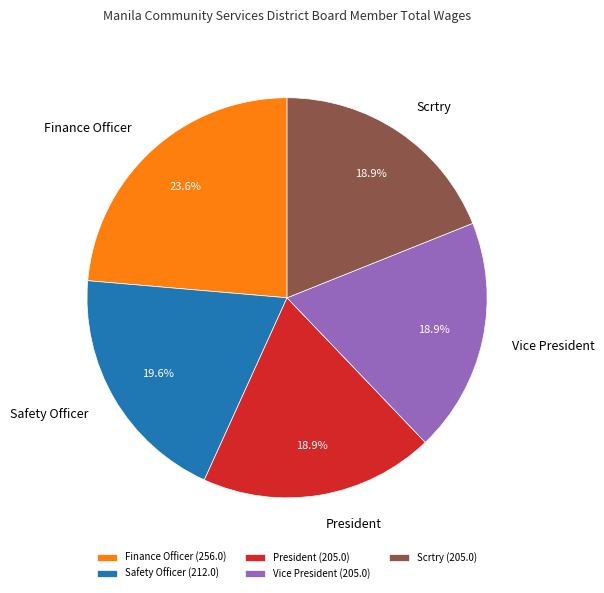

Which category has the biggest portion of the pie?

Finance Officer